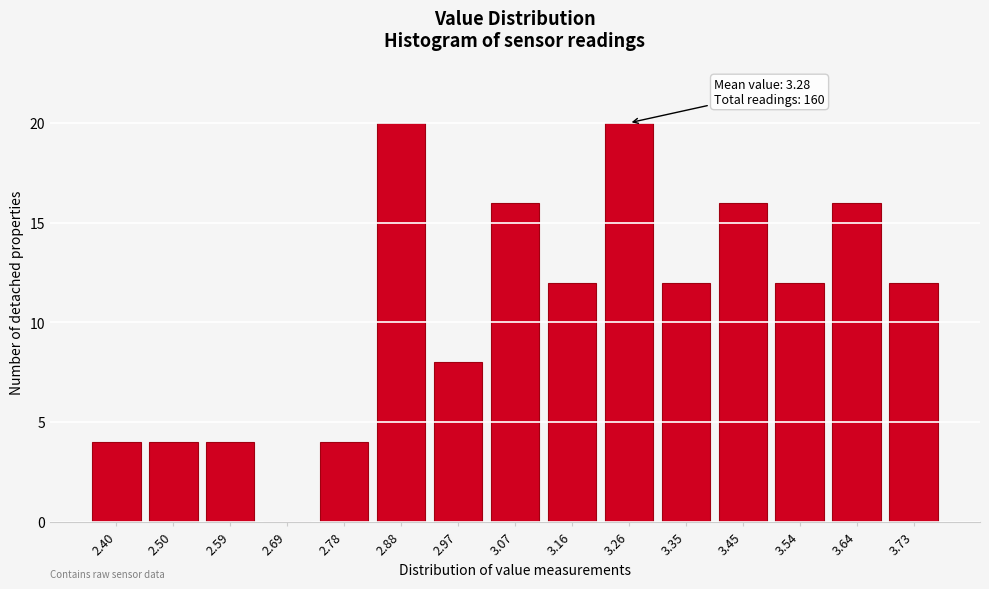

Reading left to right, extract all data points from this chart.

2.40=4	2.50=4	2.59=4	2.69=0	2.78=4	2.88=20	2.97=8	3.07=16	3.16=12	3.26=20	3.35=12	3.45=16	3.54=12	3.64=16	3.73=12